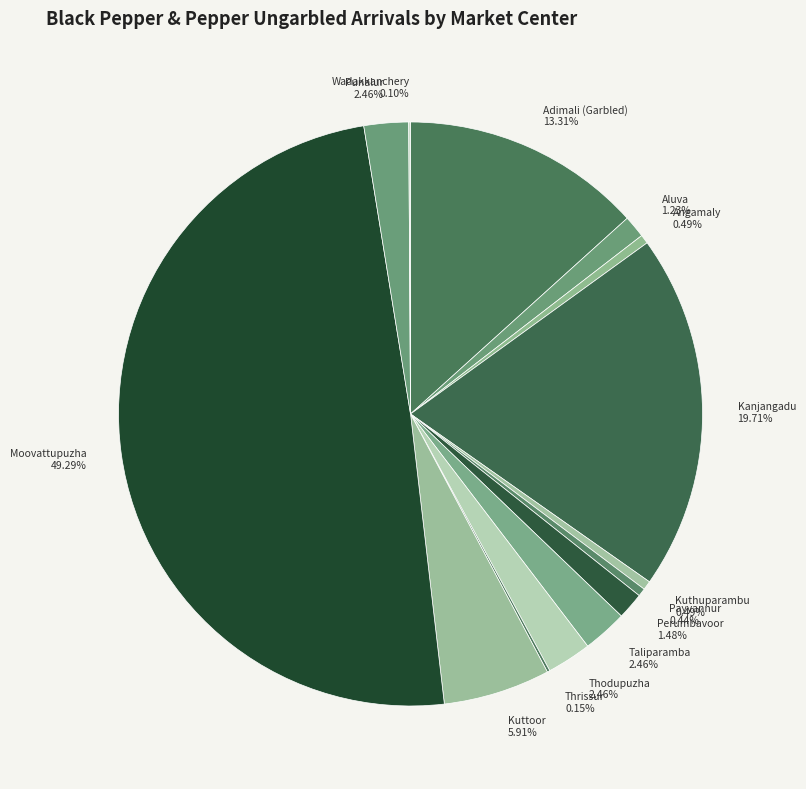

What is the largest slice in the pie chart?

Moovattupuzha